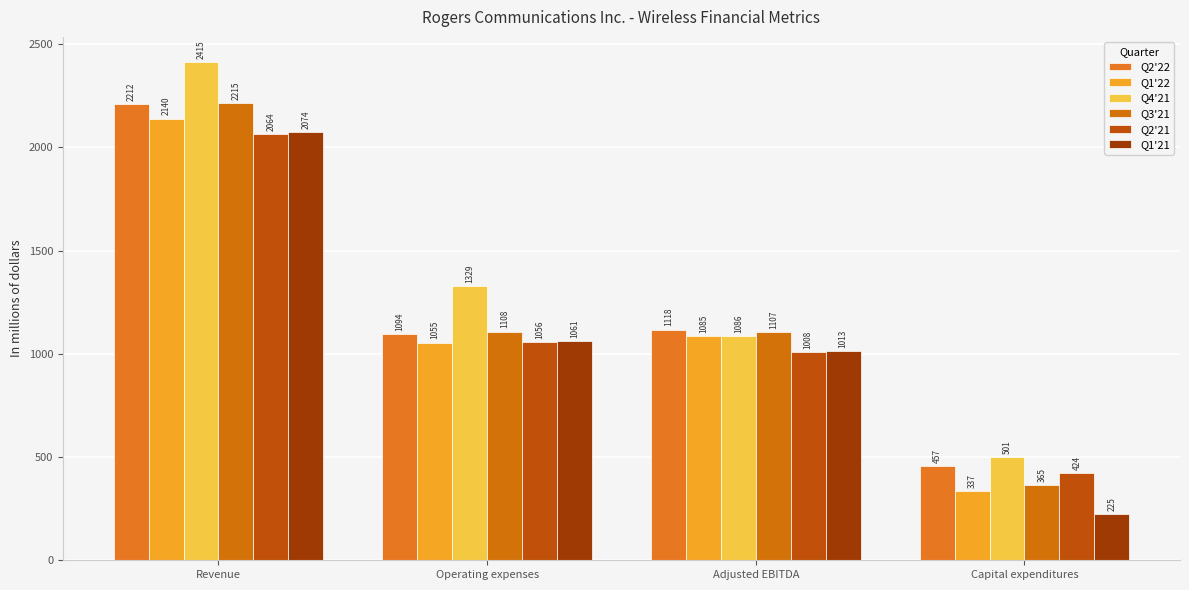

Is it true that Q1'21 equals 1061 at Operating expenses?

True